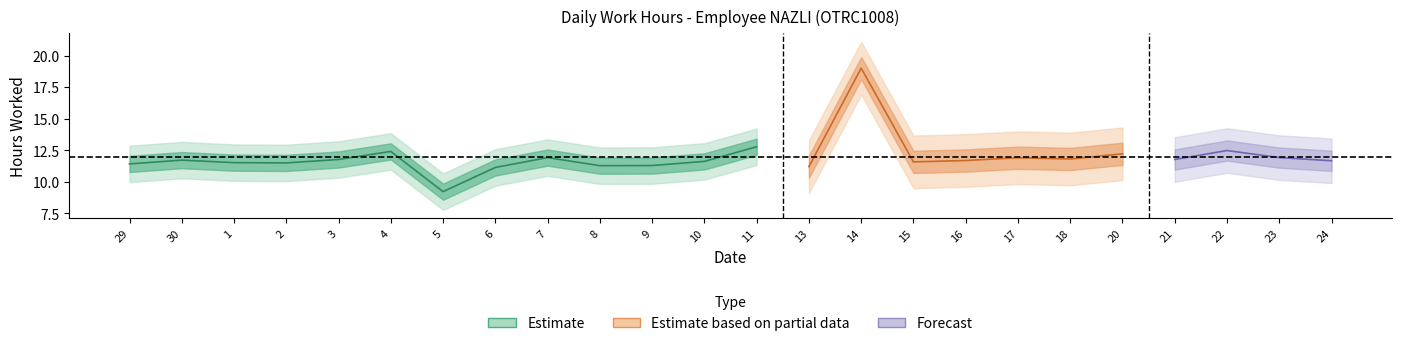

What is the minimum value shown in the chart?

9.2